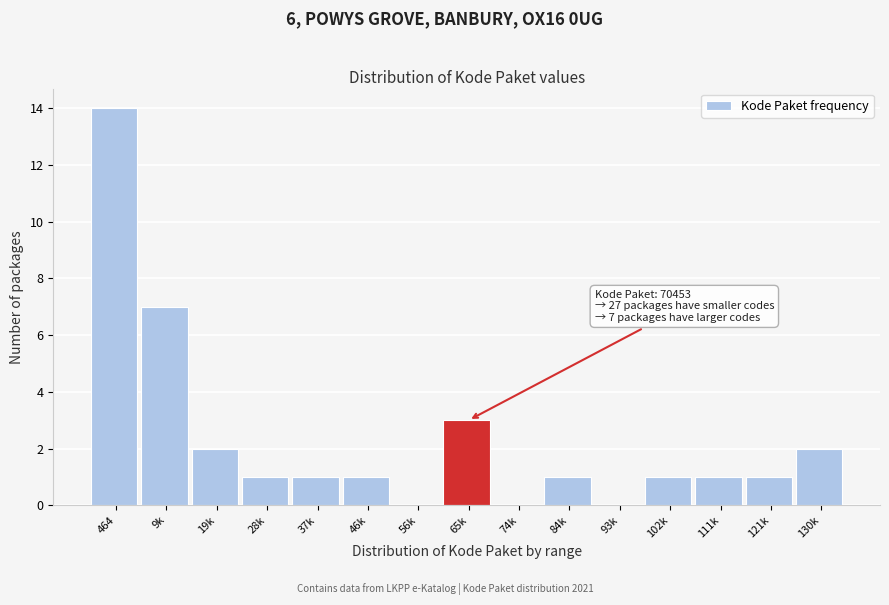

Reading left to right, what are all the values shown in this chart?

464=14	9k=7	19k=2	28k=1	37k=1	46k=1	56k=0	65k=3	74k=0	84k=1	93k=0	102k=1	111k=1	121k=1	130k=2